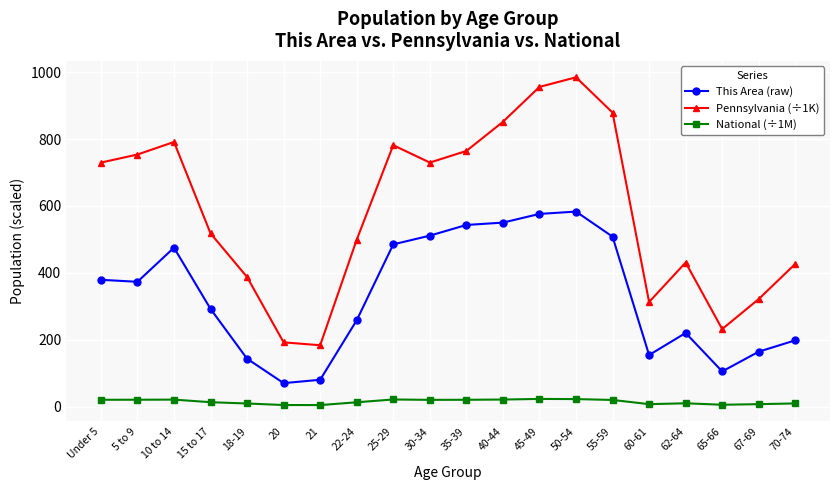

What is the spread (max minus min) of values at 22-24?

486.2